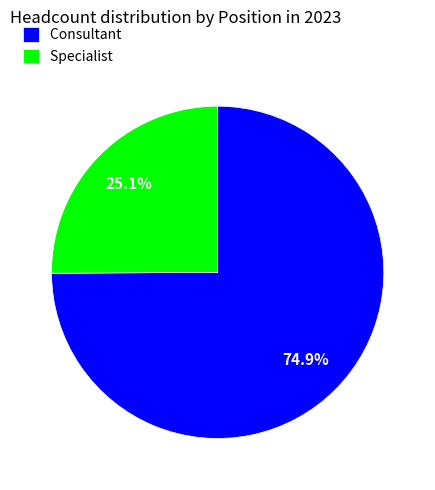

Approximately how many times larger is the value at Specialist compared to Consultant?

0.3